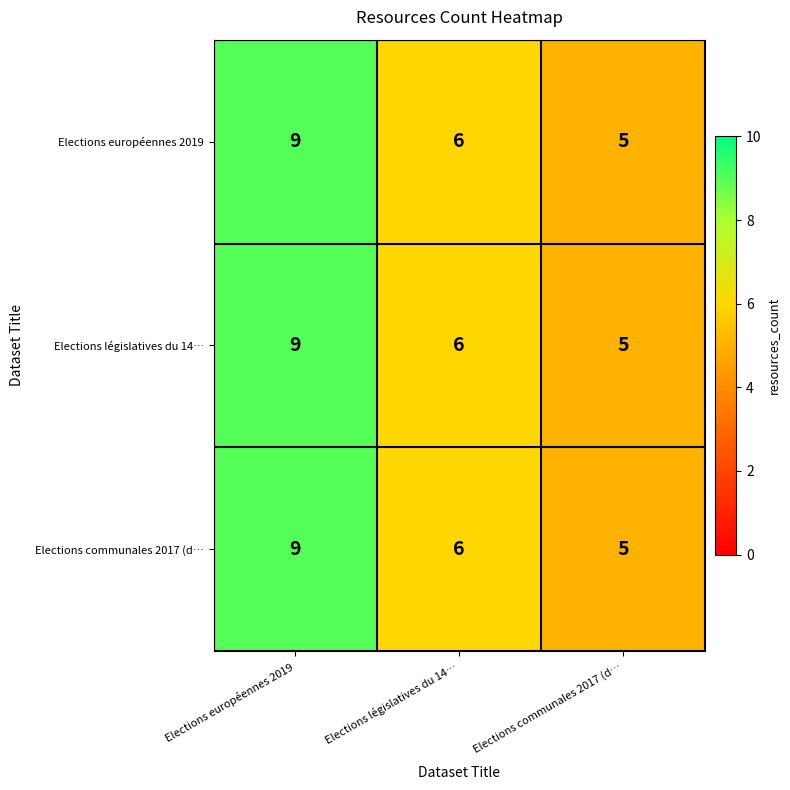

Reading left to right, transcribe all the data shown in this chart.

Elections européennes 2019: 9	6	5
Elections législatives du 14…: 9	6	5
Elections communales 2017 (d…: 9	6	5